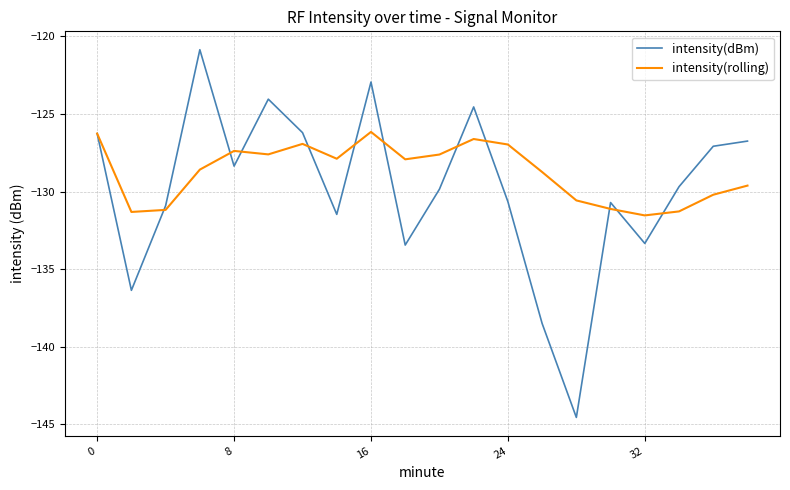

True or false: intensity(rolling) and intensity(dBm) cross at least once.

True